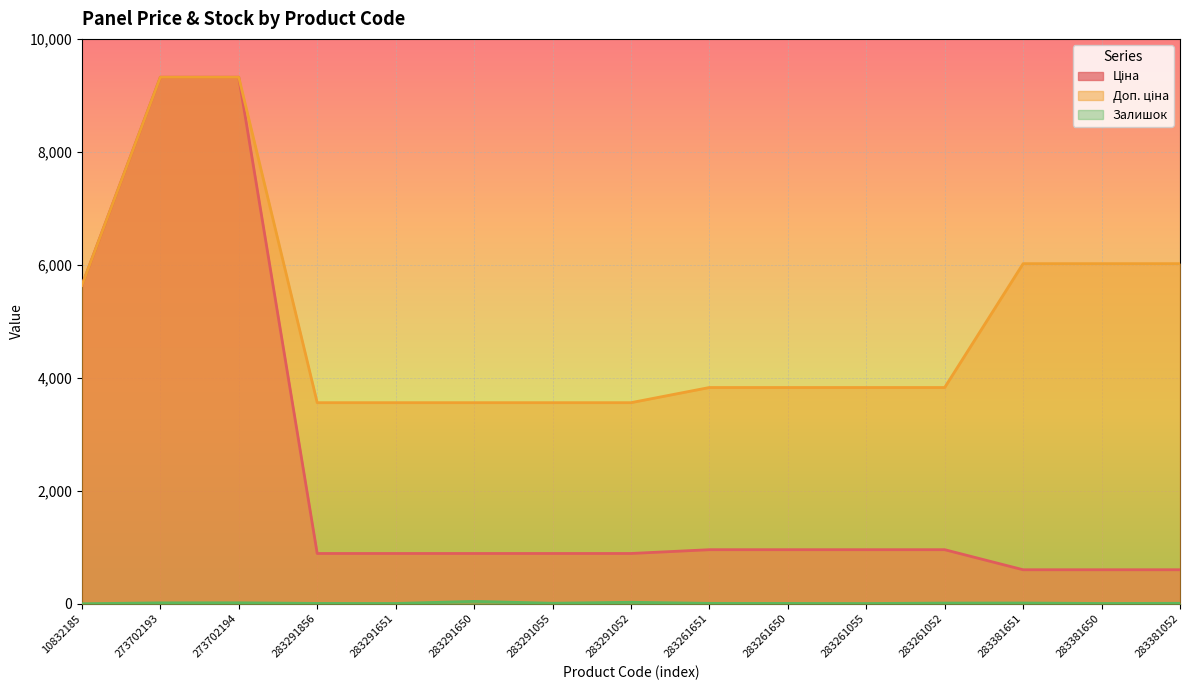

At which label is Ціна closest to 4961?

10832185